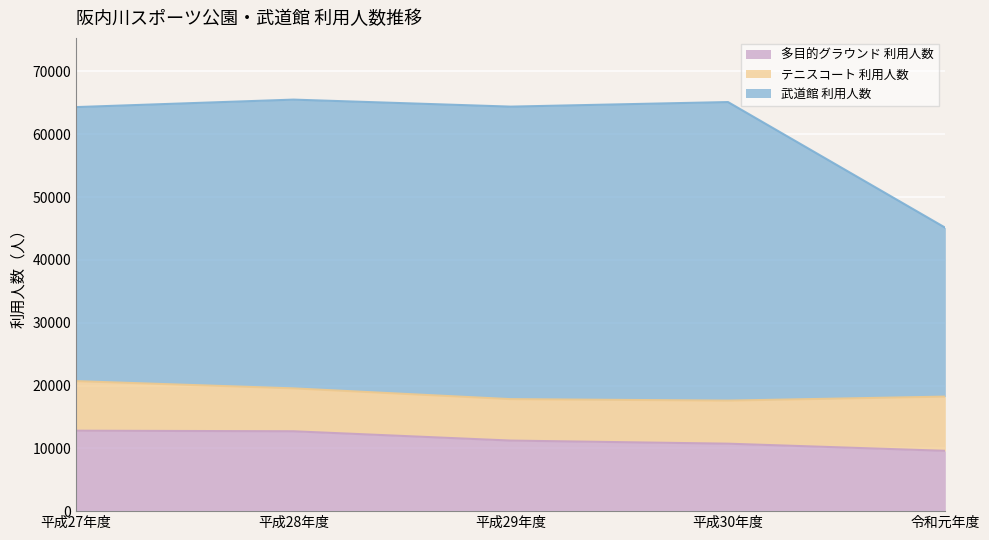

The value of 多目的グラウンド 利用人数 at 平成28年度 is 7029. True or false?

False